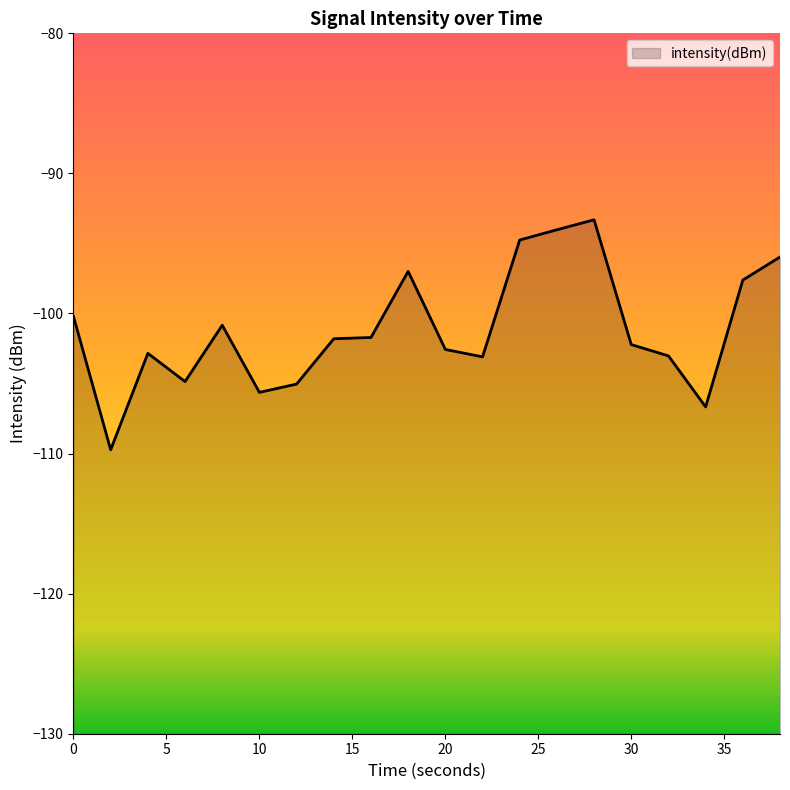

What is the average value?

-101.1